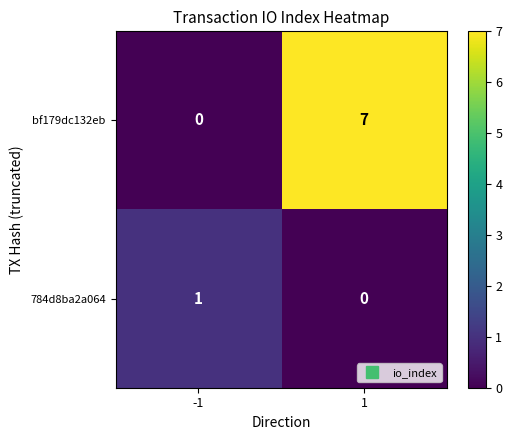

How many data points does each series have?

2